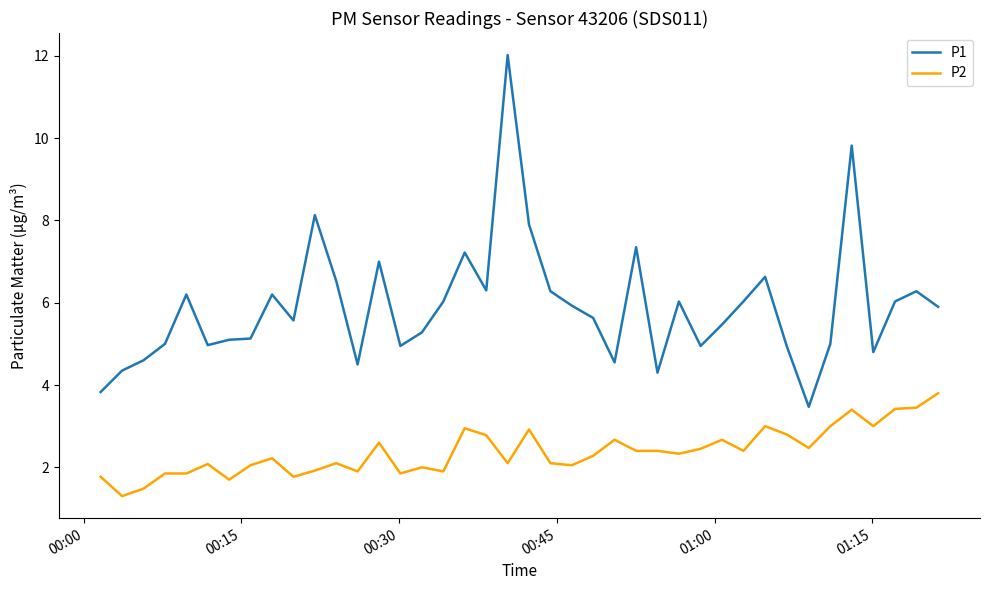

True or false: P1 has more than 2 interior local peaks.

True